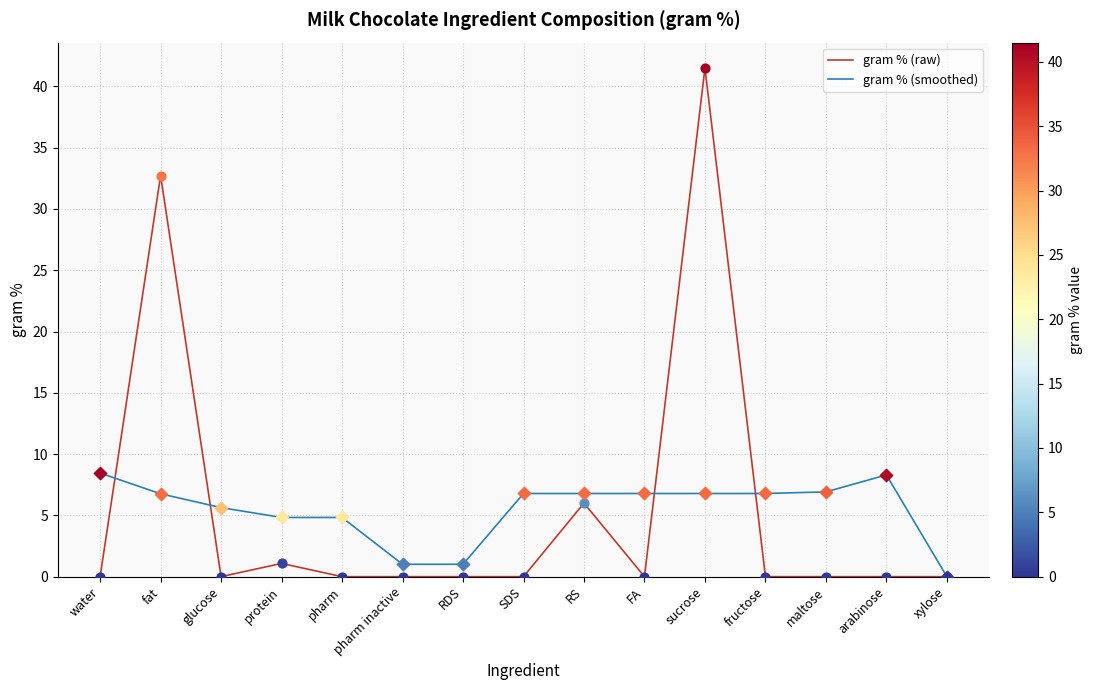

What is the total value across all series at glucose?

5.6